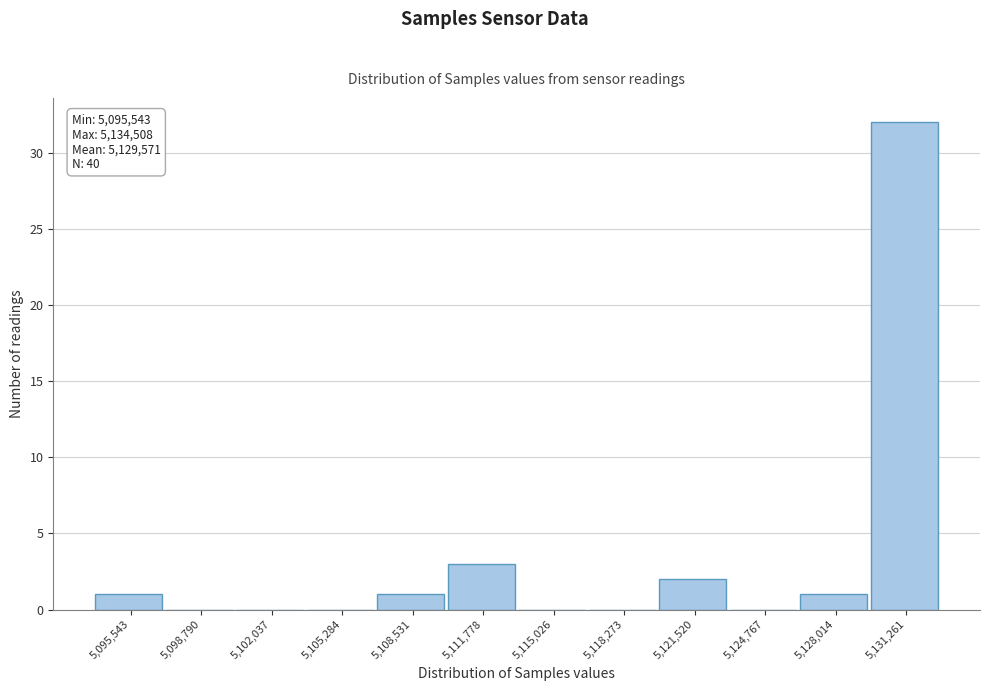

Reading right to left, list all the values displayed in this chart.

5,131,261=32	5,128,014=1	5,124,767=0	5,121,520=2	5,118,273=0	5,115,026=0	5,111,778=3	5,108,531=1	5,105,284=0	5,102,037=0	5,098,790=0	5,095,543=1